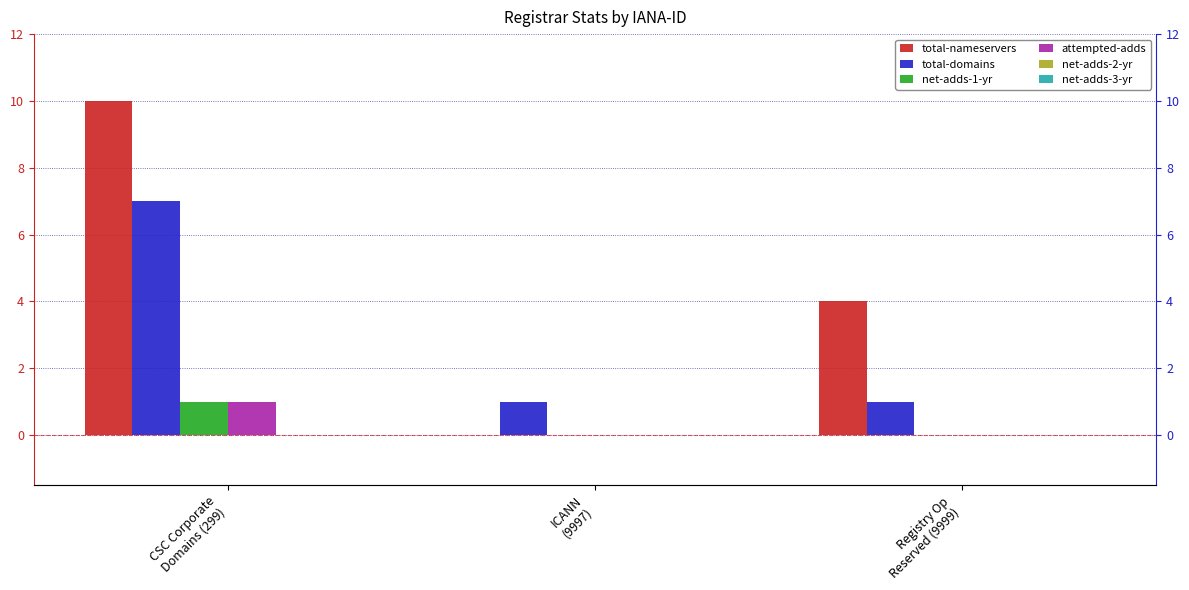

Reading left to right, extract all data points from this chart.

total-nameservers: 10	0	4
total-domains: 7	1	1
net-adds-1-yr: 1	0	0
attempted-adds: 1	0	0
net-adds-2-yr: 0	0	0
net-adds-3-yr: 0	0	0